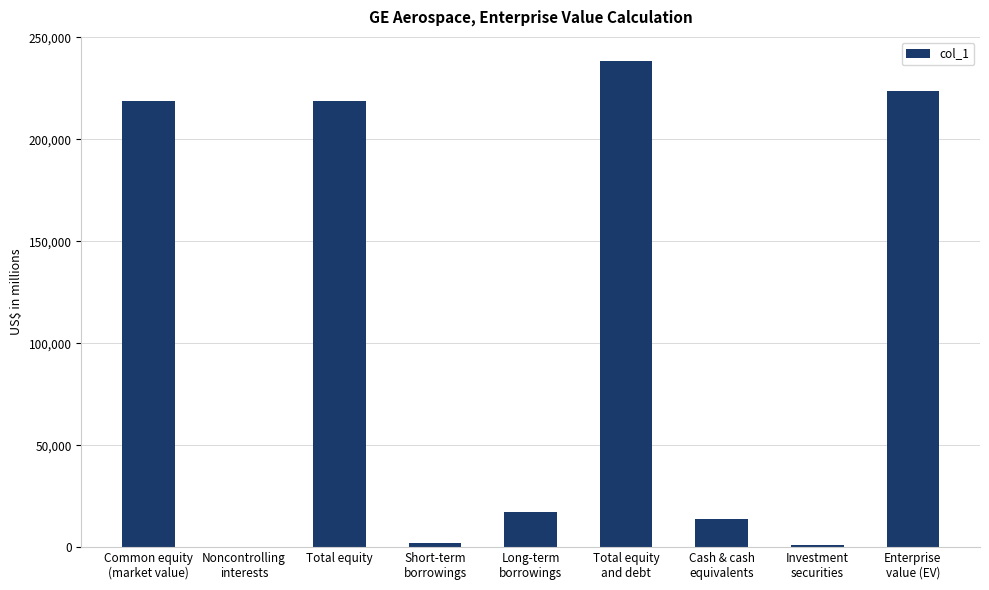

What is the sum of all values?

933611